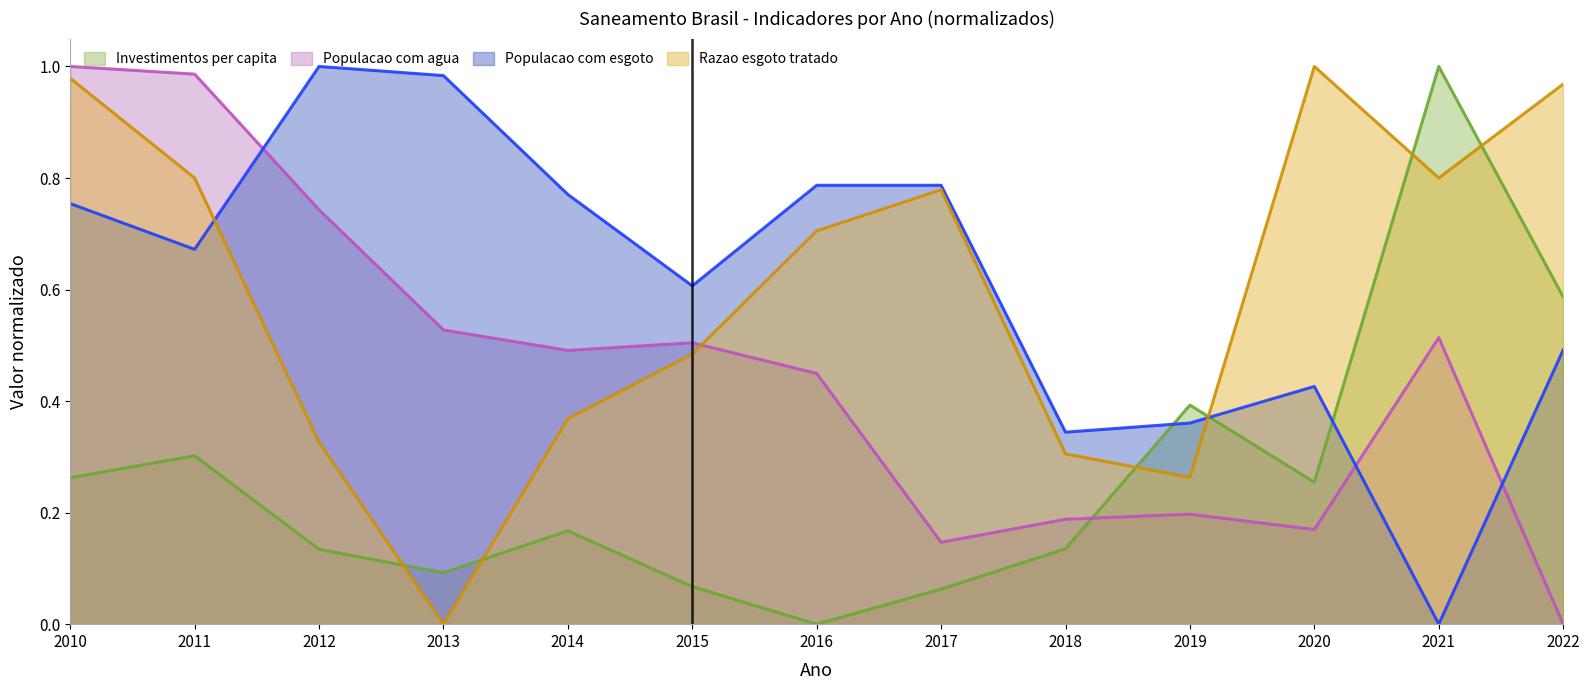

List the labels in order of Investimentos per capita value, smallest first.

2016, 2017, 2015, 2013, 2012, 2018, 2014, 2020, 2010, 2011, 2019, 2022, 2021